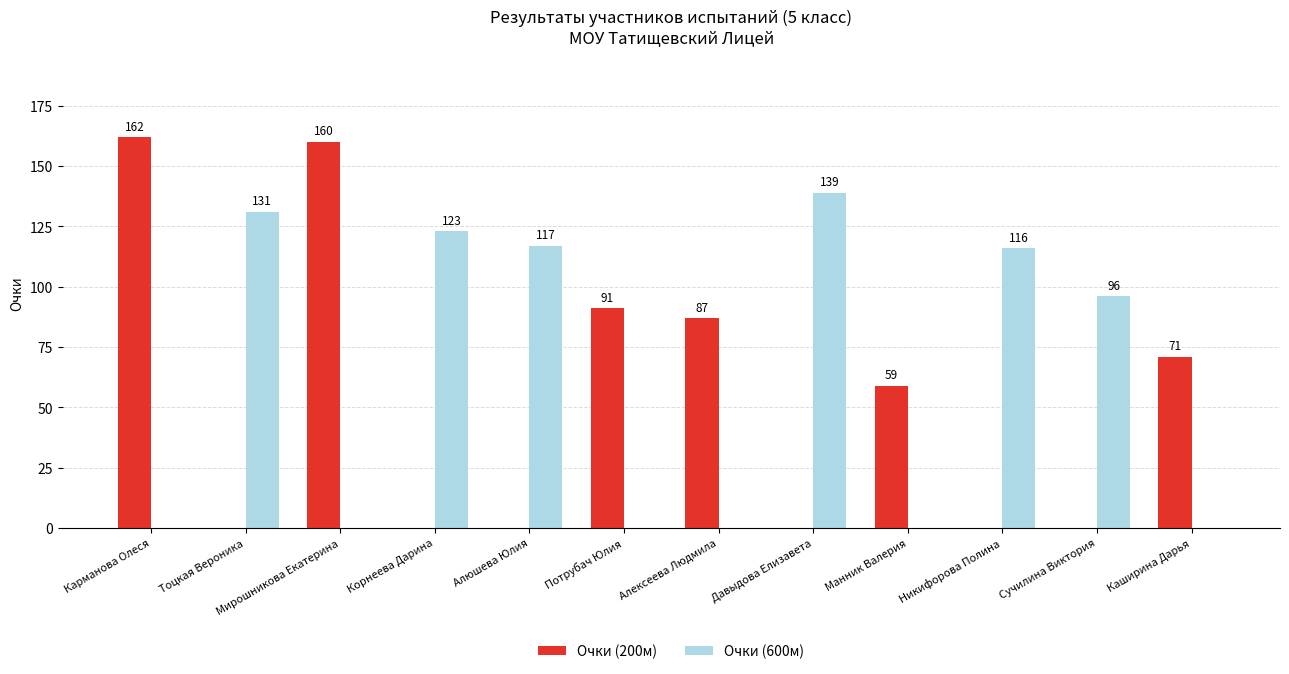

Which category has the highest value across all series?

Карманова Олеся